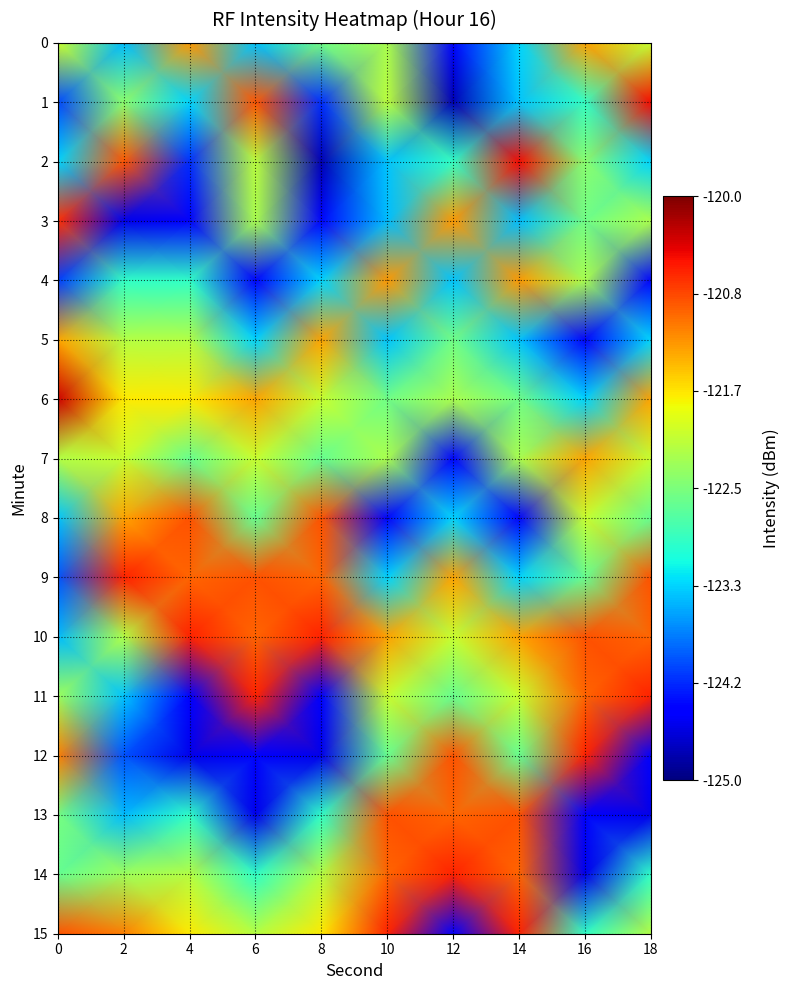

Count the number of data series in this chart.

16